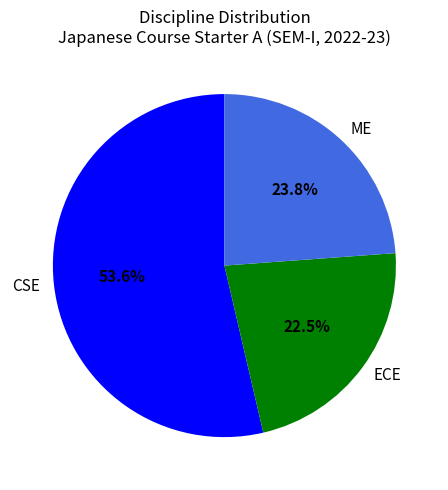

Which category has the smallest portion of the pie?

ECE